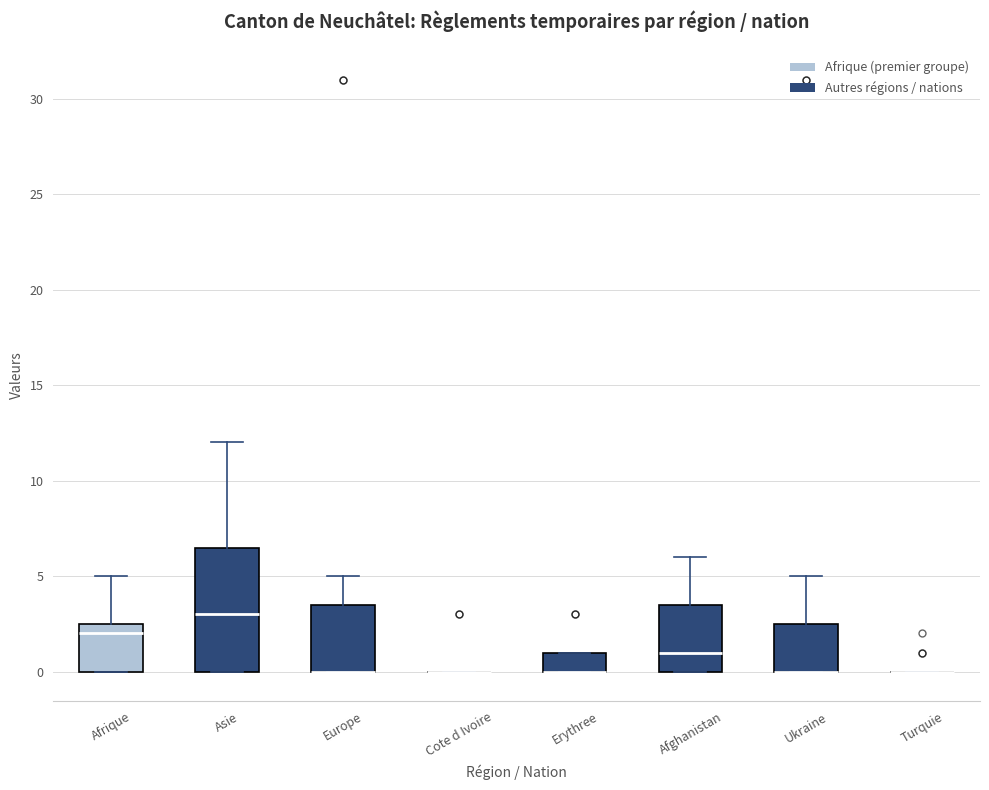

Reading left to right, read every box against the y-axis: the position of its median line, the range the box covers, and the ends of its whiskers. The values are not printed on the chart, so give them approximately, as read against the axis.

Afrique: median 2.0, box 0.0 to 2.5, whiskers 0.0 to 5.0
Asie: median 3.0, box 0.0 to 6.5, whiskers 0.0 to 12.0
Europe: median 0.0 (drawn on the box's lower edge), box 0.0 to 3.5, whiskers 0.0 to 5.0
Cote d Ivoire: box collapsed to a line at 0.0, whiskers 0.0 to 0.0
Erythree: median 0.0 (drawn on the box's lower edge), box 0.0 to 1.0, whiskers 0.0 to 1.0
Afghanistan: median 1.0, box 0.0 to 3.5, whiskers 0.0 to 6.0
Ukraine: median 0.0 (drawn on the box's lower edge), box 0.0 to 2.5, whiskers 0.0 to 5.0
Turquie: box collapsed to a line at 0.0, whiskers 0.0 to 0.0